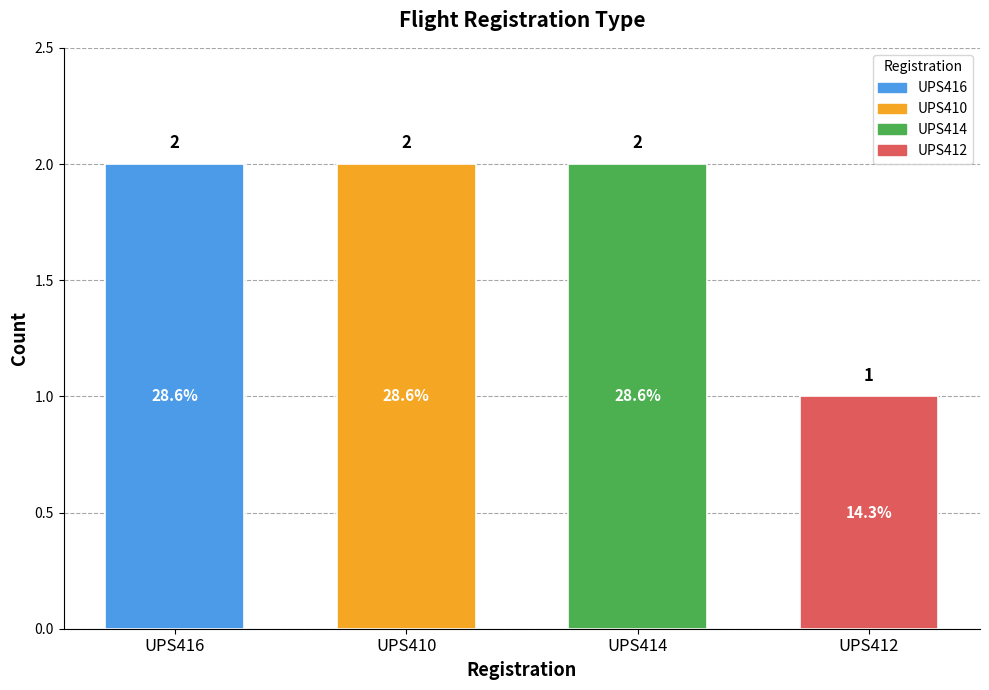

Approximately how many times larger is the value at UPS412 compared to UPS410?

0.5